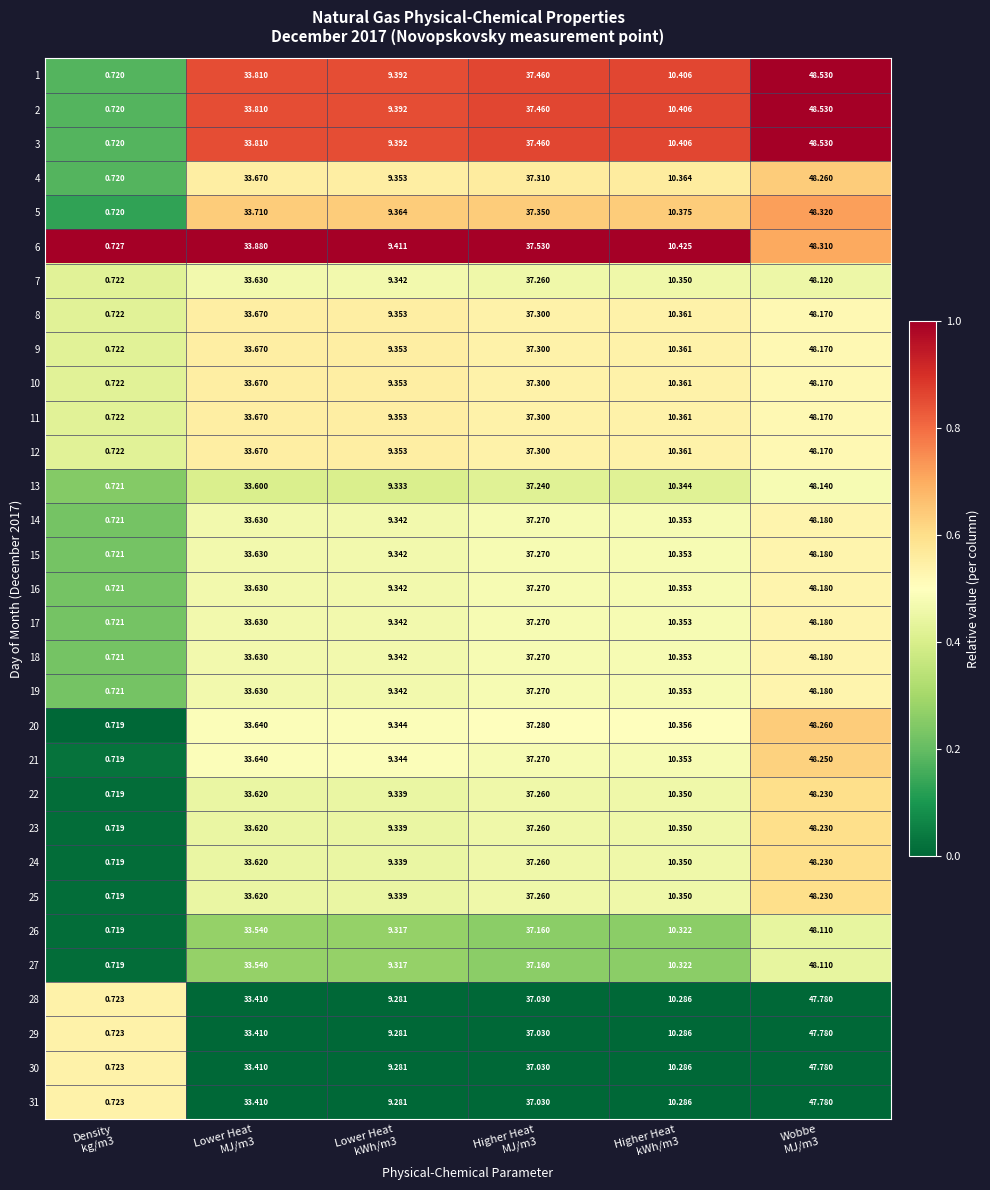

Reading right to left, transcribe all the data shown in this chart.

1: Wobbe
MJ/m3=48.5	Higher Heat
kWh/m3=10.4	Higher Heat
MJ/m3=37.5	Lower Heat
kWh/m3=9.4	Lower Heat
MJ/m3=33.8	Density
kg/m3=0.7
2: Wobbe
MJ/m3=48.5	Higher Heat
kWh/m3=10.4	Higher Heat
MJ/m3=37.5	Lower Heat
kWh/m3=9.4	Lower Heat
MJ/m3=33.8	Density
kg/m3=0.7
3: Wobbe
MJ/m3=48.5	Higher Heat
kWh/m3=10.4	Higher Heat
MJ/m3=37.5	Lower Heat
kWh/m3=9.4	Lower Heat
MJ/m3=33.8	Density
kg/m3=0.7
4: Wobbe
MJ/m3=48.3	Higher Heat
kWh/m3=10.4	Higher Heat
MJ/m3=37.3	Lower Heat
kWh/m3=9.4	Lower Heat
MJ/m3=33.7	Density
kg/m3=0.7
5: Wobbe
MJ/m3=48.3	Higher Heat
kWh/m3=10.4	Higher Heat
MJ/m3=37.4	Lower Heat
kWh/m3=9.4	Lower Heat
MJ/m3=33.7	Density
kg/m3=0.7
6: Wobbe
MJ/m3=48.3	Higher Heat
kWh/m3=10.4	Higher Heat
MJ/m3=37.5	Lower Heat
kWh/m3=9.4	Lower Heat
MJ/m3=33.9	Density
kg/m3=0.7
7: Wobbe
MJ/m3=48.1	Higher Heat
kWh/m3=10.3	Higher Heat
MJ/m3=37.3	Lower Heat
kWh/m3=9.3	Lower Heat
MJ/m3=33.6	Density
kg/m3=0.7
8: Wobbe
MJ/m3=48.2	Higher Heat
kWh/m3=10.4	Higher Heat
MJ/m3=37.3	Lower Heat
kWh/m3=9.4	Lower Heat
MJ/m3=33.7	Density
kg/m3=0.7
9: Wobbe
MJ/m3=48.2	Higher Heat
kWh/m3=10.4	Higher Heat
MJ/m3=37.3	Lower Heat
kWh/m3=9.4	Lower Heat
MJ/m3=33.7	Density
kg/m3=0.7
10: Wobbe
MJ/m3=48.2	Higher Heat
kWh/m3=10.4	Higher Heat
MJ/m3=37.3	Lower Heat
kWh/m3=9.4	Lower Heat
MJ/m3=33.7	Density
kg/m3=0.7
11: Wobbe
MJ/m3=48.2	Higher Heat
kWh/m3=10.4	Higher Heat
MJ/m3=37.3	Lower Heat
kWh/m3=9.4	Lower Heat
MJ/m3=33.7	Density
kg/m3=0.7
12: Wobbe
MJ/m3=48.2	Higher Heat
kWh/m3=10.4	Higher Heat
MJ/m3=37.3	Lower Heat
kWh/m3=9.4	Lower Heat
MJ/m3=33.7	Density
kg/m3=0.7
13: Wobbe
MJ/m3=48.1	Higher Heat
kWh/m3=10.3	Higher Heat
MJ/m3=37.2	Lower Heat
kWh/m3=9.3	Lower Heat
MJ/m3=33.6	Density
kg/m3=0.7
14: Wobbe
MJ/m3=48.2	Higher Heat
kWh/m3=10.4	Higher Heat
MJ/m3=37.3	Lower Heat
kWh/m3=9.3	Lower Heat
MJ/m3=33.6	Density
kg/m3=0.7
15: Wobbe
MJ/m3=48.2	Higher Heat
kWh/m3=10.4	Higher Heat
MJ/m3=37.3	Lower Heat
kWh/m3=9.3	Lower Heat
MJ/m3=33.6	Density
kg/m3=0.7
16: Wobbe
MJ/m3=48.2	Higher Heat
kWh/m3=10.4	Higher Heat
MJ/m3=37.3	Lower Heat
kWh/m3=9.3	Lower Heat
MJ/m3=33.6	Density
kg/m3=0.7
17: Wobbe
MJ/m3=48.2	Higher Heat
kWh/m3=10.4	Higher Heat
MJ/m3=37.3	Lower Heat
kWh/m3=9.3	Lower Heat
MJ/m3=33.6	Density
kg/m3=0.7
18: Wobbe
MJ/m3=48.2	Higher Heat
kWh/m3=10.4	Higher Heat
MJ/m3=37.3	Lower Heat
kWh/m3=9.3	Lower Heat
MJ/m3=33.6	Density
kg/m3=0.7
19: Wobbe
MJ/m3=48.2	Higher Heat
kWh/m3=10.4	Higher Heat
MJ/m3=37.3	Lower Heat
kWh/m3=9.3	Lower Heat
MJ/m3=33.6	Density
kg/m3=0.7
20: Wobbe
MJ/m3=48.3	Higher Heat
kWh/m3=10.4	Higher Heat
MJ/m3=37.3	Lower Heat
kWh/m3=9.3	Lower Heat
MJ/m3=33.6	Density
kg/m3=0.7
21: Wobbe
MJ/m3=48.2	Higher Heat
kWh/m3=10.4	Higher Heat
MJ/m3=37.3	Lower Heat
kWh/m3=9.3	Lower Heat
MJ/m3=33.6	Density
kg/m3=0.7
22: Wobbe
MJ/m3=48.2	Higher Heat
kWh/m3=10.3	Higher Heat
MJ/m3=37.3	Lower Heat
kWh/m3=9.3	Lower Heat
MJ/m3=33.6	Density
kg/m3=0.7
23: Wobbe
MJ/m3=48.2	Higher Heat
kWh/m3=10.3	Higher Heat
MJ/m3=37.3	Lower Heat
kWh/m3=9.3	Lower Heat
MJ/m3=33.6	Density
kg/m3=0.7
24: Wobbe
MJ/m3=48.2	Higher Heat
kWh/m3=10.3	Higher Heat
MJ/m3=37.3	Lower Heat
kWh/m3=9.3	Lower Heat
MJ/m3=33.6	Density
kg/m3=0.7
25: Wobbe
MJ/m3=48.2	Higher Heat
kWh/m3=10.3	Higher Heat
MJ/m3=37.3	Lower Heat
kWh/m3=9.3	Lower Heat
MJ/m3=33.6	Density
kg/m3=0.7
26: Wobbe
MJ/m3=48.1	Higher Heat
kWh/m3=10.3	Higher Heat
MJ/m3=37.2	Lower Heat
kWh/m3=9.3	Lower Heat
MJ/m3=33.5	Density
kg/m3=0.7
27: Wobbe
MJ/m3=48.1	Higher Heat
kWh/m3=10.3	Higher Heat
MJ/m3=37.2	Lower Heat
kWh/m3=9.3	Lower Heat
MJ/m3=33.5	Density
kg/m3=0.7
28: Wobbe
MJ/m3=47.8	Higher Heat
kWh/m3=10.3	Higher Heat
MJ/m3=37.0	Lower Heat
kWh/m3=9.3	Lower Heat
MJ/m3=33.4	Density
kg/m3=0.7
29: Wobbe
MJ/m3=47.8	Higher Heat
kWh/m3=10.3	Higher Heat
MJ/m3=37.0	Lower Heat
kWh/m3=9.3	Lower Heat
MJ/m3=33.4	Density
kg/m3=0.7
30: Wobbe
MJ/m3=47.8	Higher Heat
kWh/m3=10.3	Higher Heat
MJ/m3=37.0	Lower Heat
kWh/m3=9.3	Lower Heat
MJ/m3=33.4	Density
kg/m3=0.7
31: Wobbe
MJ/m3=47.8	Higher Heat
kWh/m3=10.3	Higher Heat
MJ/m3=37.0	Lower Heat
kWh/m3=9.3	Lower Heat
MJ/m3=33.4	Density
kg/m3=0.7